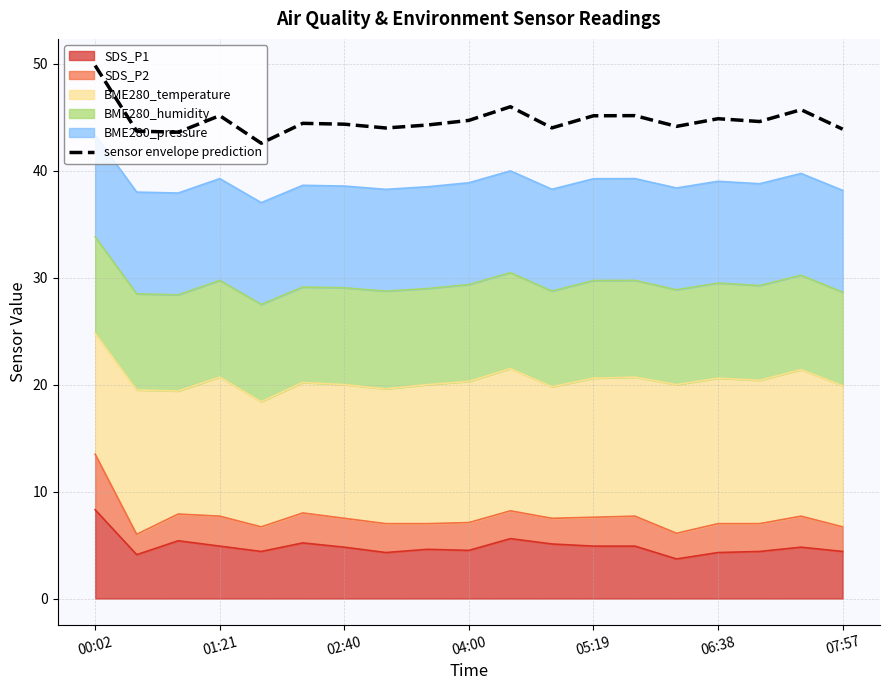

What is the minimum value shown in the chart?

42.6